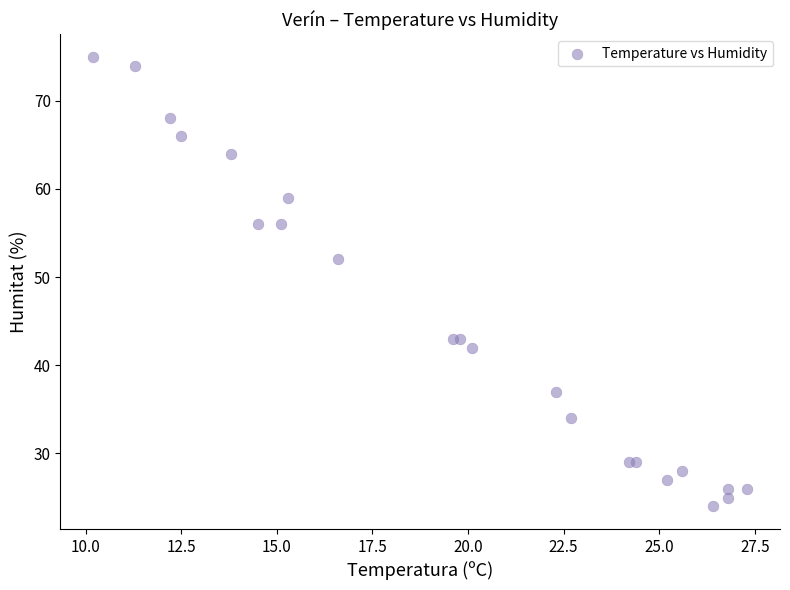

What Y value in the scatter plot is closest to 49?

52